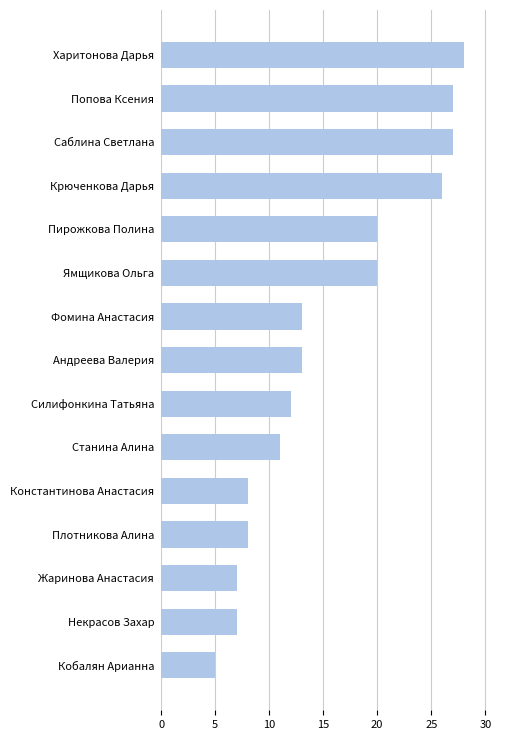

Reading bottom to top, what are all the values shown in this chart?

5	7	7	8	8	11	12	13	13	20	20	26	27	27	28